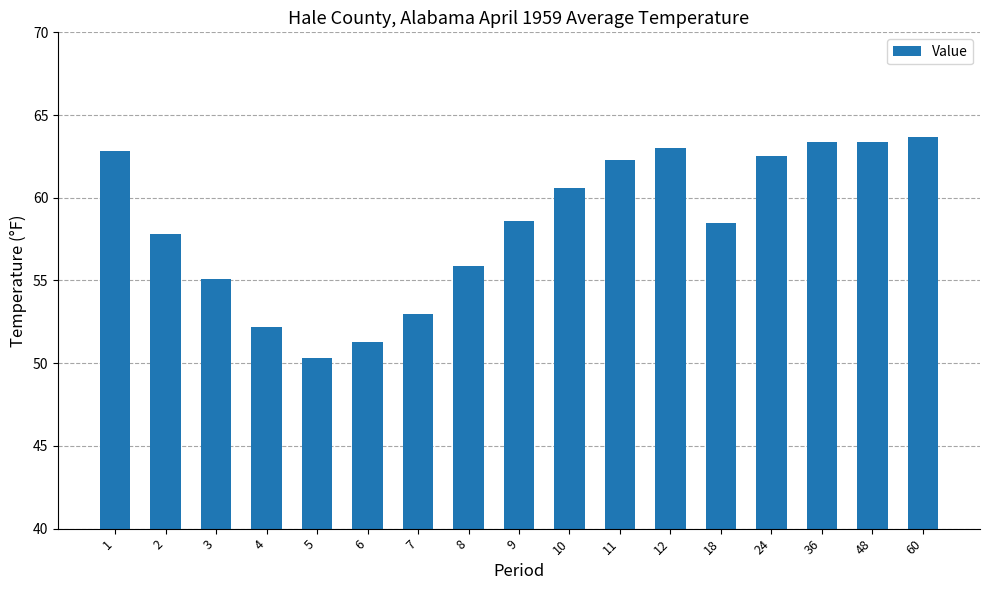

Read the value at 12.

63.0